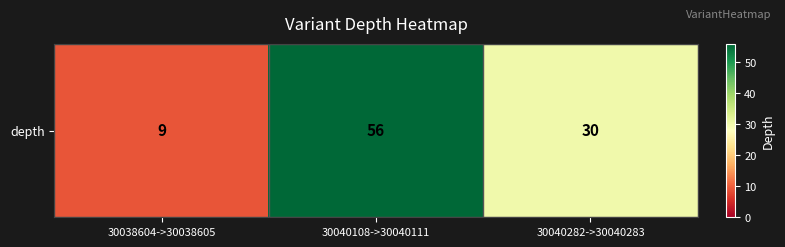

What is the sum of all values?

95